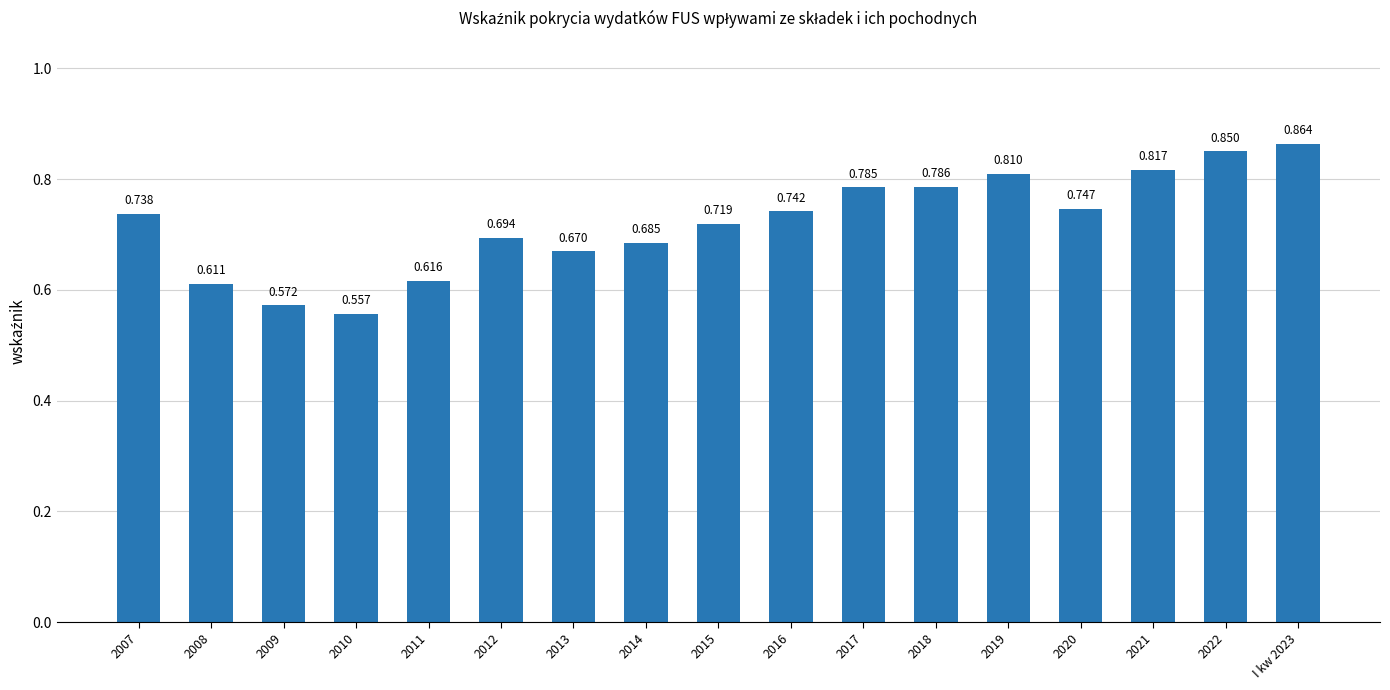

What is the change in value from 2012 to 2019?

+0.1